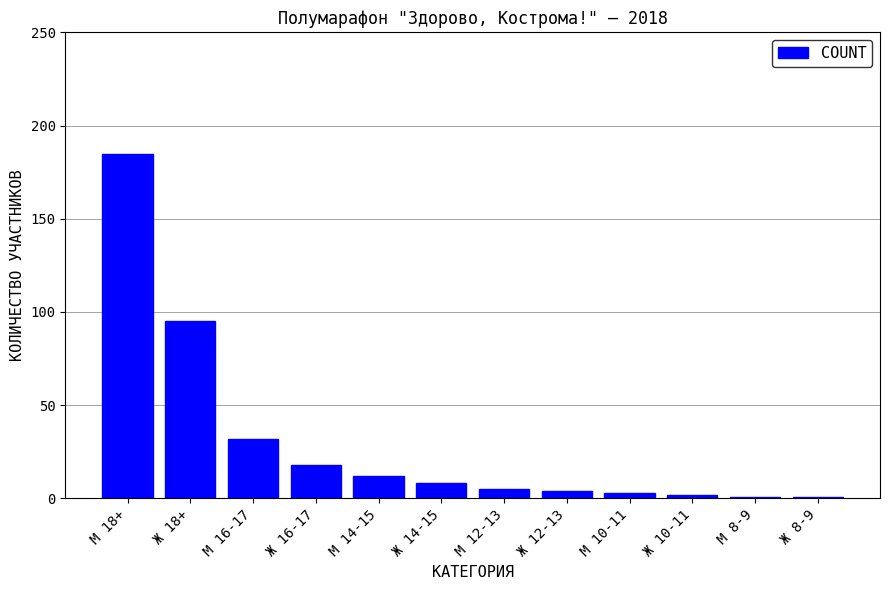

What is the greatest value displayed?

185